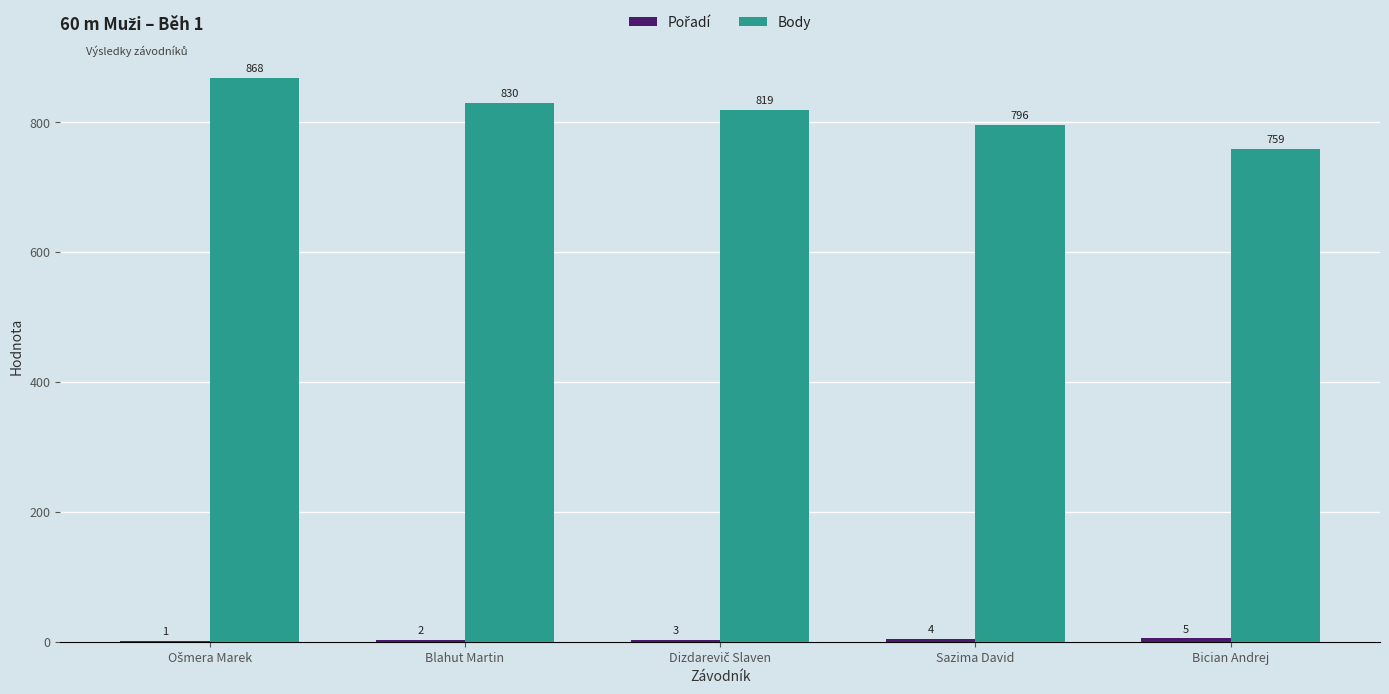

What is the maximum value shown in the chart?

868